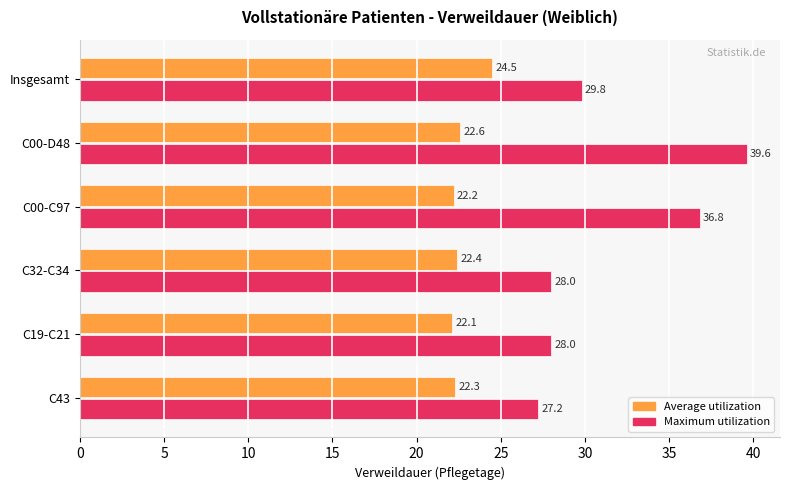

Count the number of data series in this chart.

2